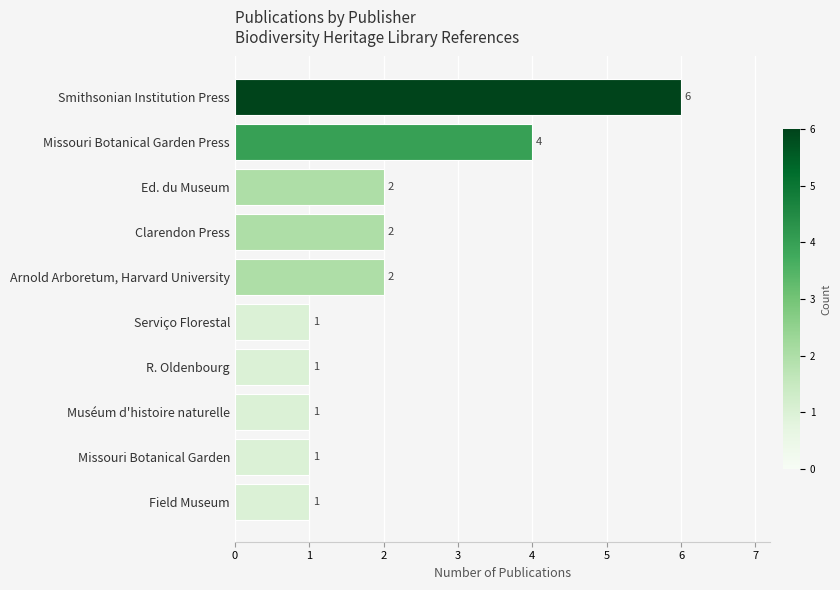

What is the smallest value displayed?

1